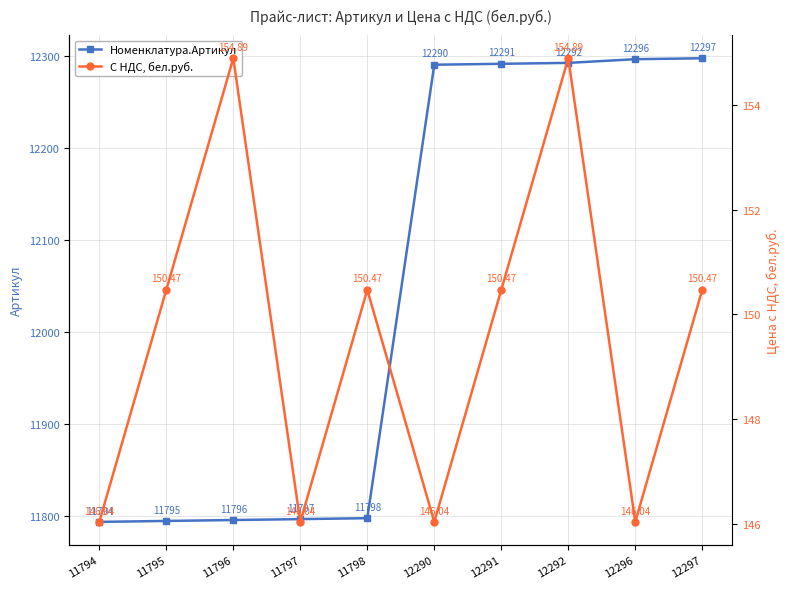

True or false: С НДС, бел.руб. and Номенклатура.Артикул cross at least once.

False